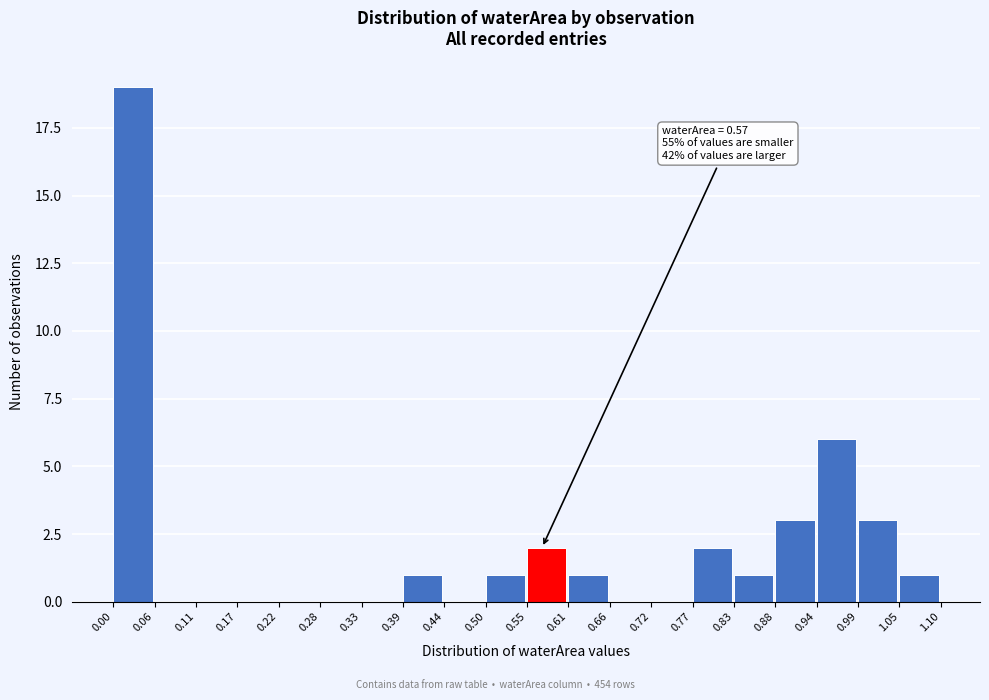

Which range on the x-axis has the tallest bar?

0.00 to 0.06